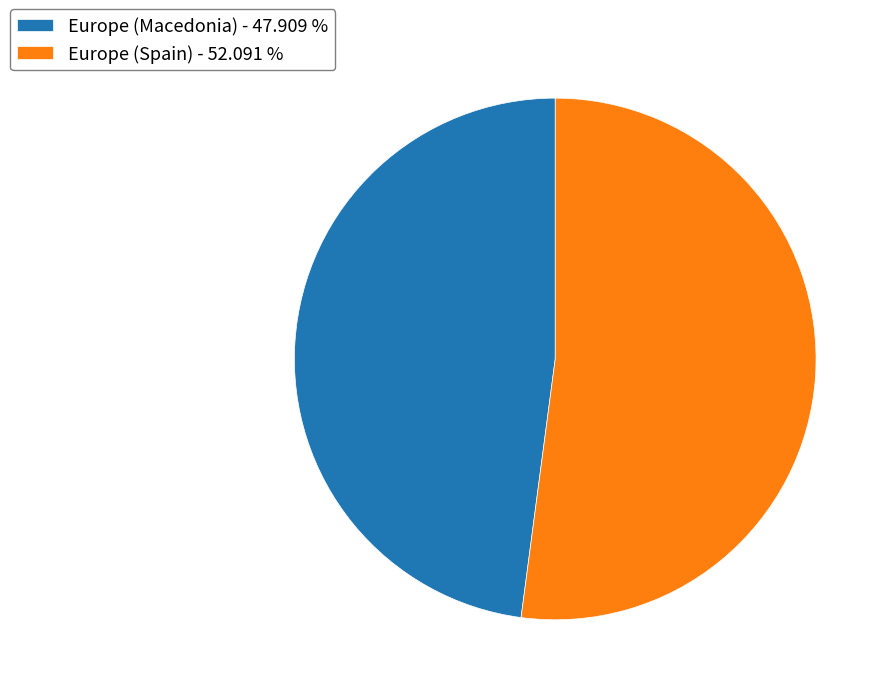

True or false: Europe (Spain) accounts for 63% of the total.

False